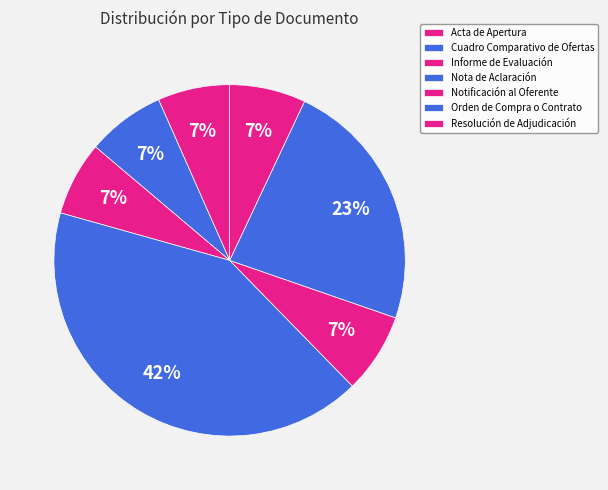

How many slices are in this pie chart?

7